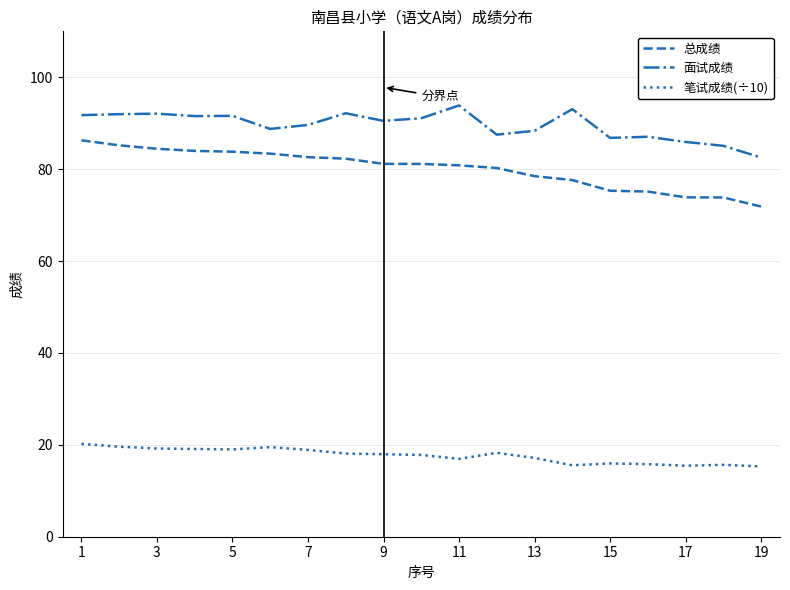

What is the minimum value shown in the chart?

15.3